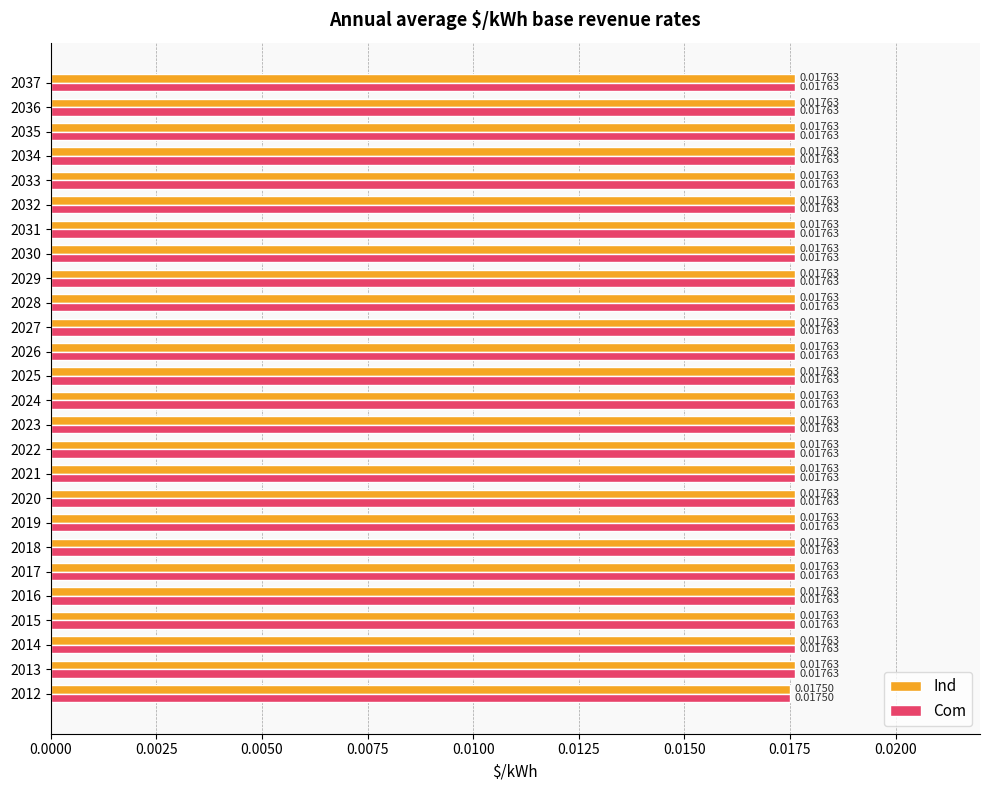

Count the Com values in the range 0 to 1.

26